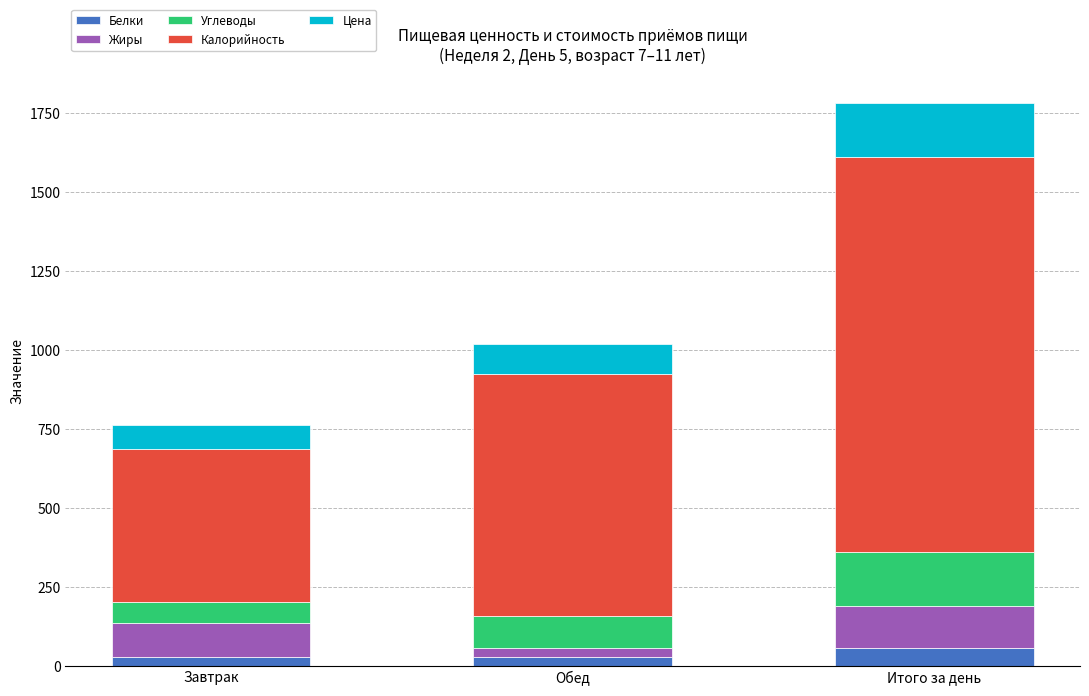

What is the average value of the Белки series?

37.7